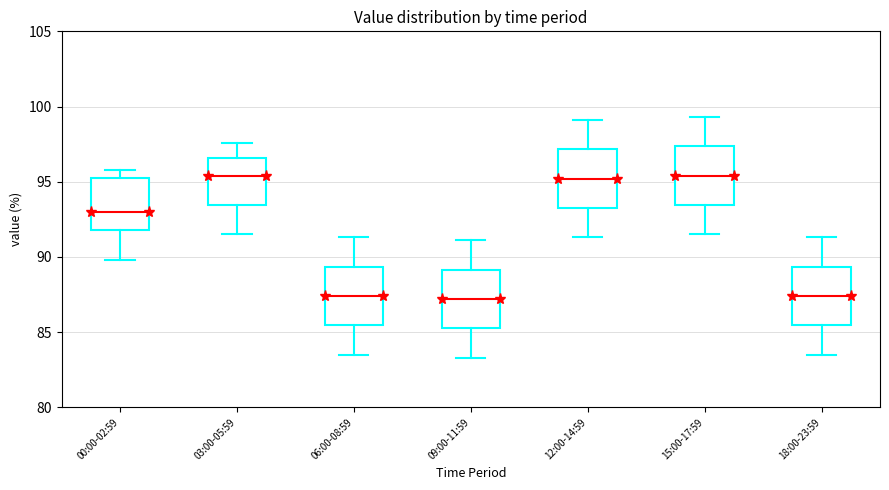

Reading left to right, read every box against the y-axis: the position of its median line, the range the box covers, and the ends of its whiskers. The values are not printed on the chart, so give them approximately, as read against the axis.

00:00-02:59: median 93.0, box 92.0 to 95.0, whiskers 90.0 to 96.0
03:00-05:59: median 95.5, box 93.5 to 96.5, whiskers 91.5 to 97.5
06:00-08:59: median 87.5, box 85.5 to 89.5, whiskers 83.5 to 91.5
09:00-11:59: median 87.0, box 85.5 to 89.0, whiskers 83.5 to 91.0
12:00-14:59: median 95.0, box 93.5 to 97.0, whiskers 91.5 to 99.0
15:00-17:59: median 95.5, box 93.5 to 97.5, whiskers 91.5 to 99.5
18:00-23:59: median 87.5, box 85.5 to 89.5, whiskers 83.5 to 91.5